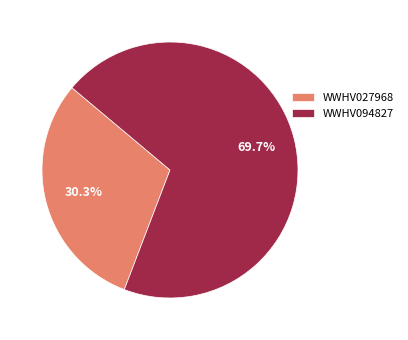

How many slices are in this pie chart?

2